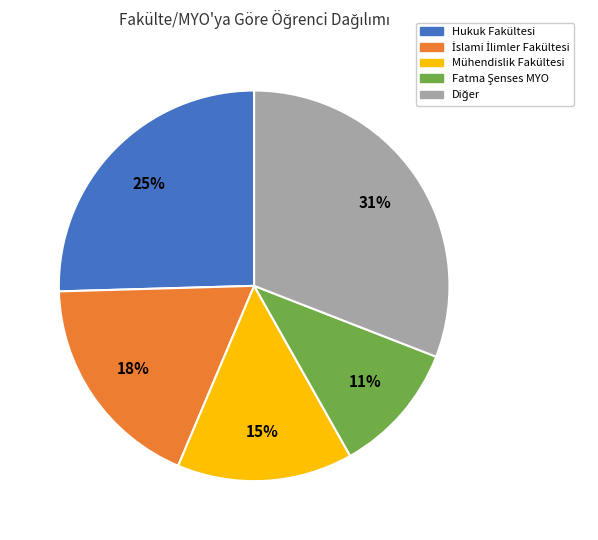

To the nearest percent, what percentage of the pie is Mühendislik Fakültesi?

15%